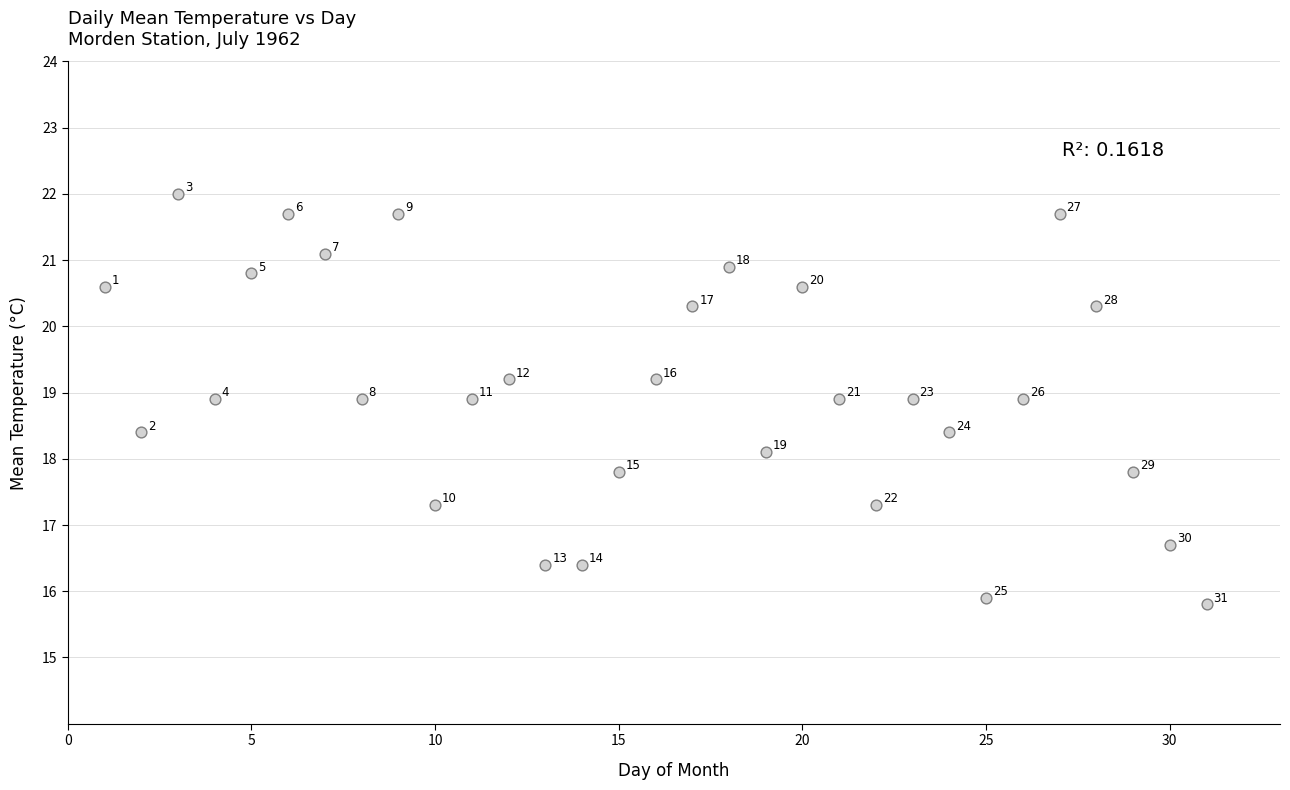

What is the range of Y values (max minus min)?

6.2